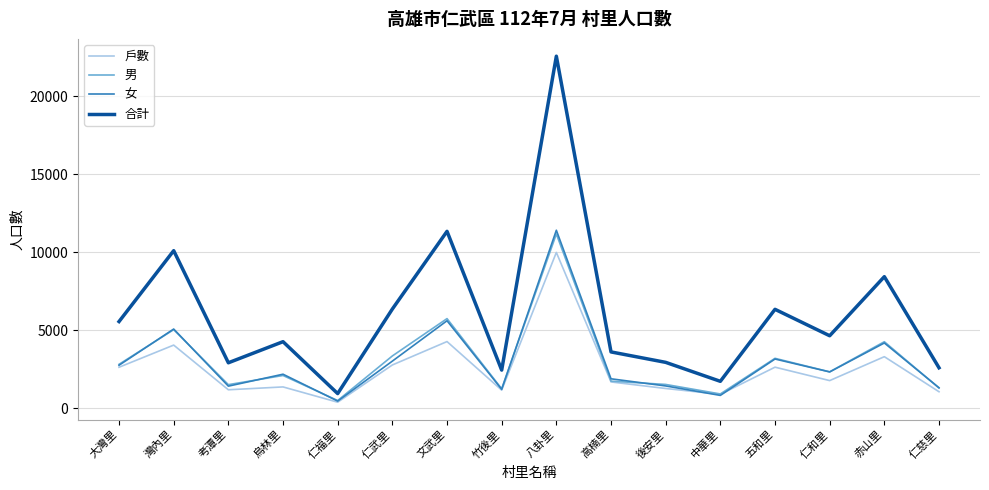

What is the sum of the 男 values at 高楠里 and 五和里?

4910